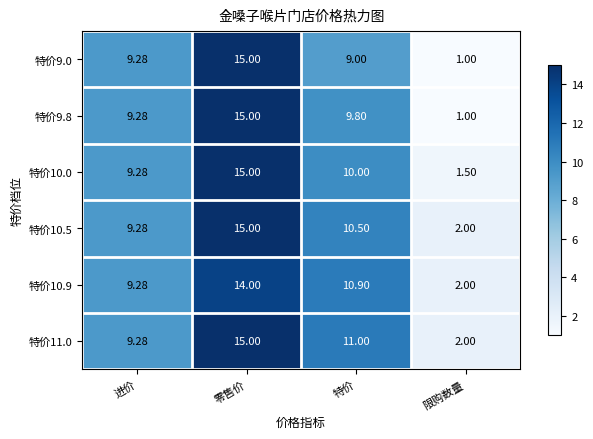

At which label is 特价10.0 closest to 8?

进价